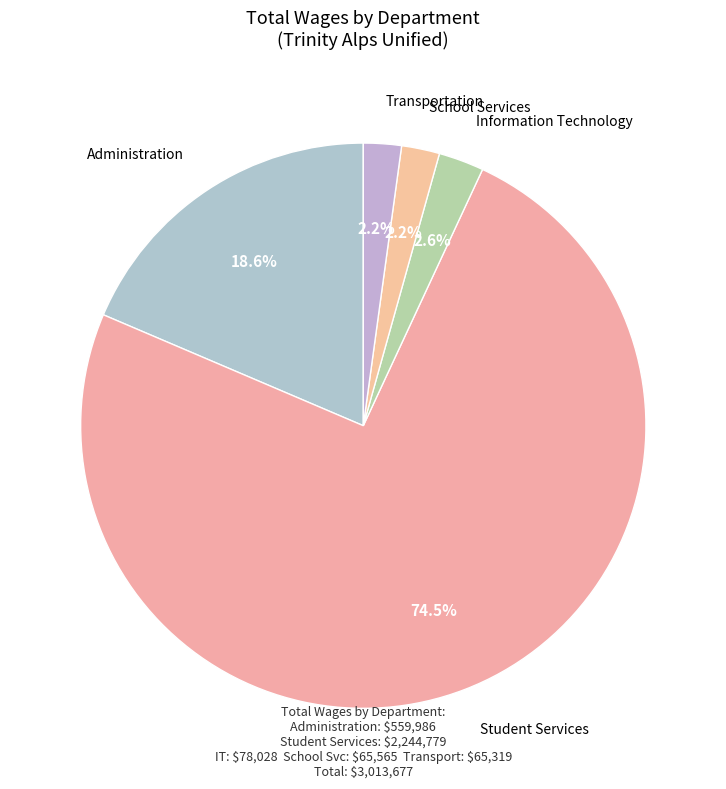

How many segments does this pie chart have?

5